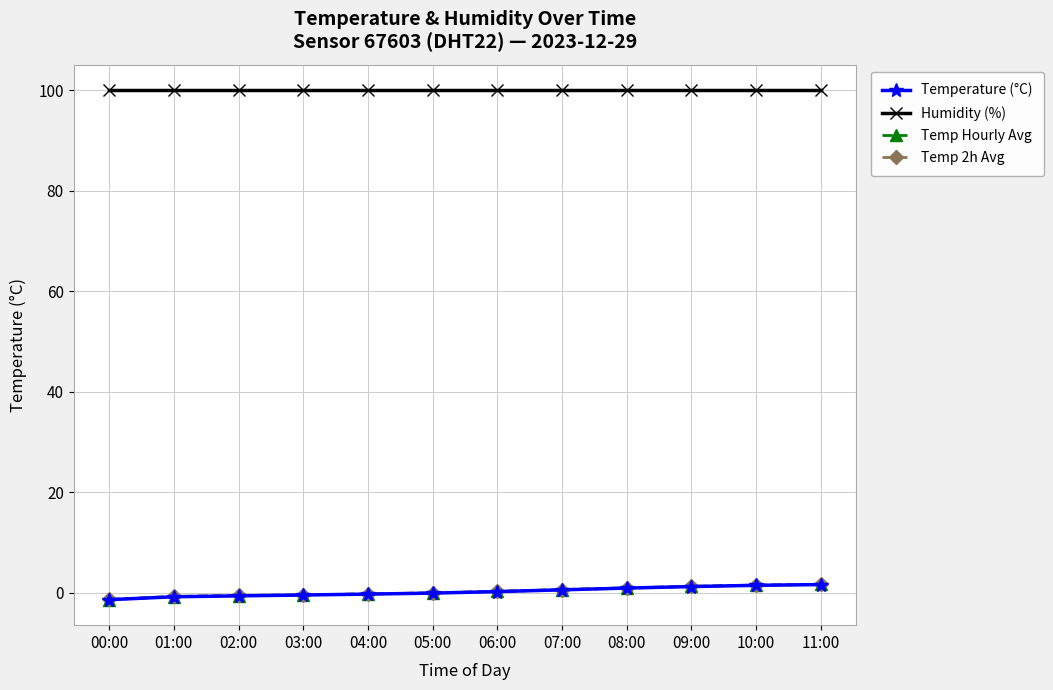

True or false: Humidity (%) has a value of 100.0 at 09:00.

True